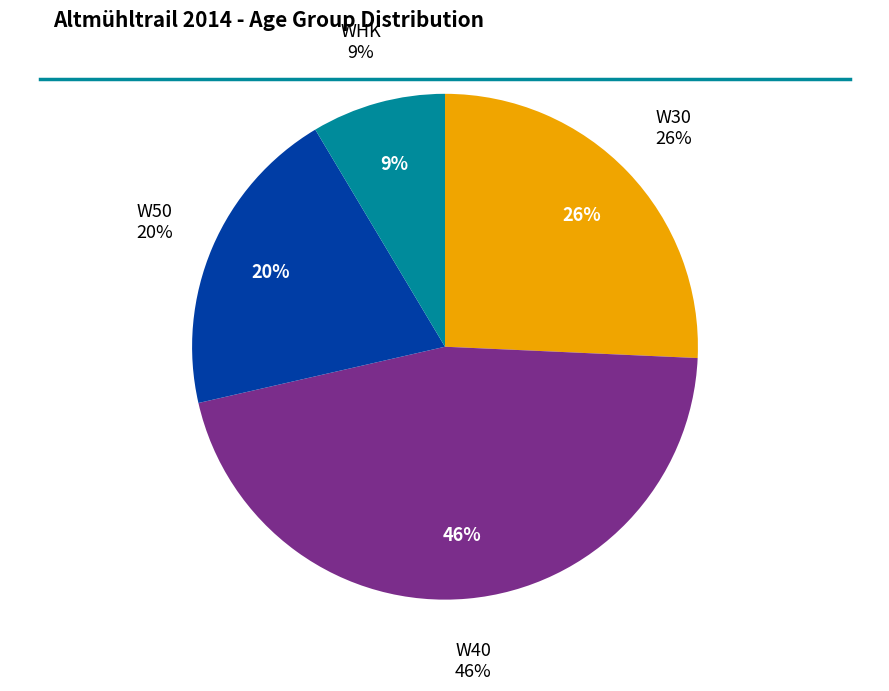

Is it true that W40 is 46% of the pie?

True